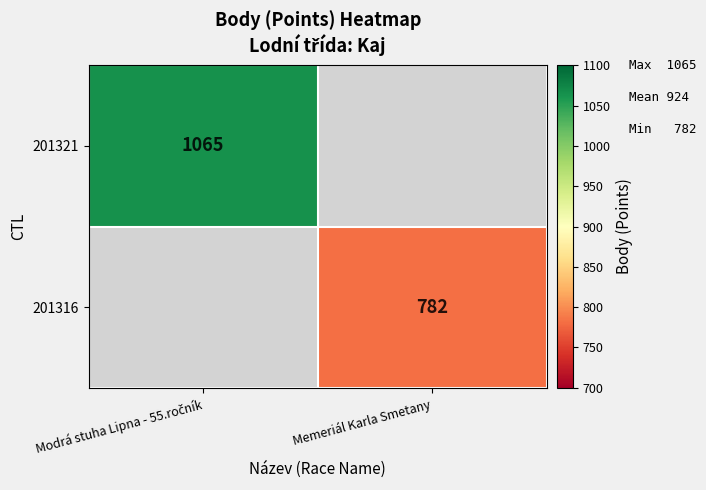

Is it true that 201316 equals 1319 at Memeriál Karla Smetany?

False